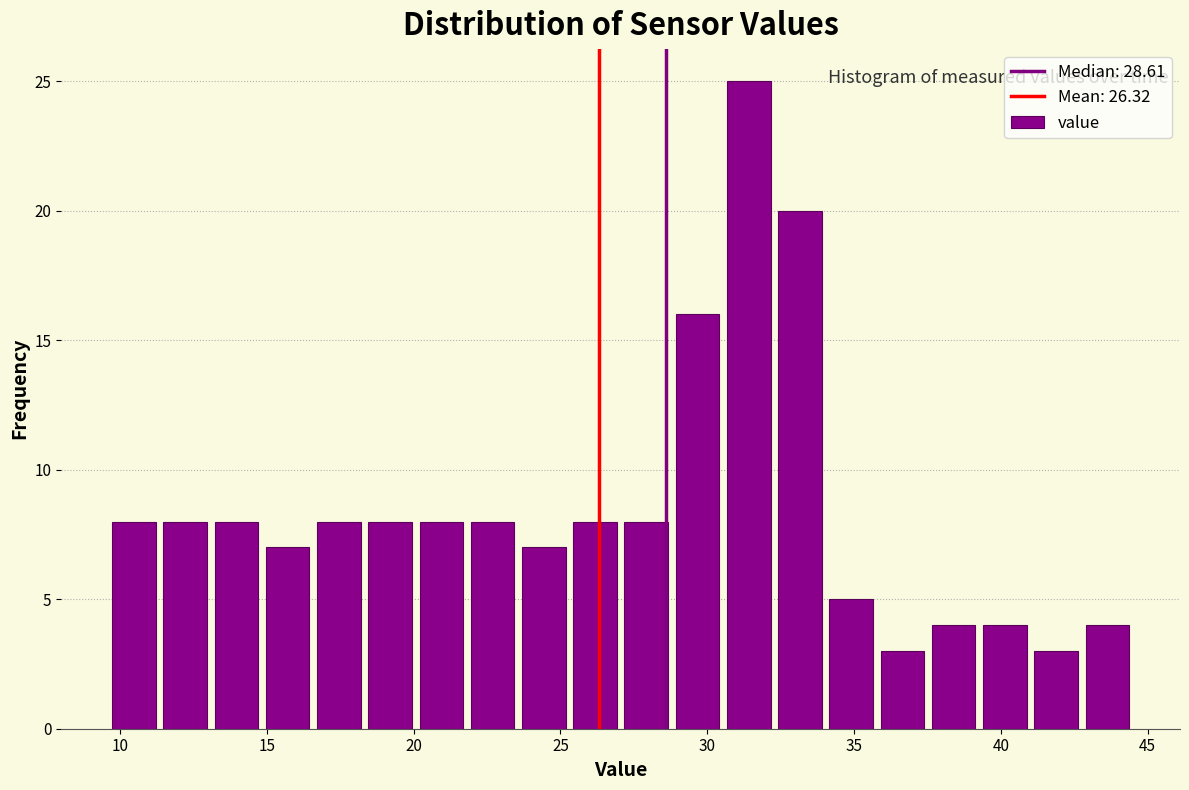

Read against the x-axis, roughly where is the centre of the tallest bar?

31.5